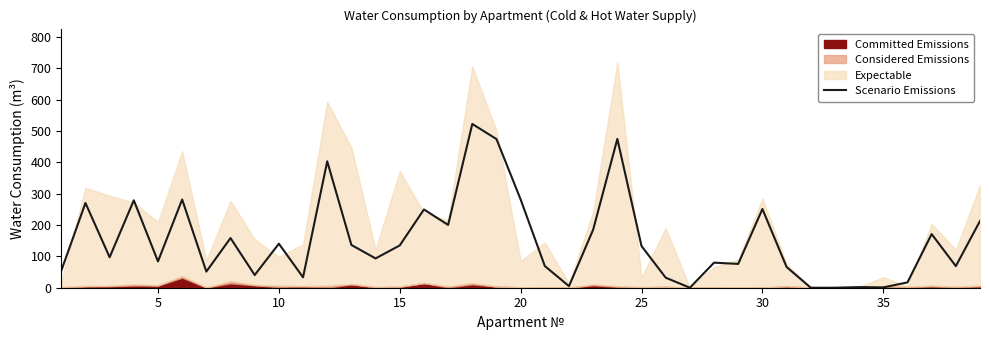

How many values are below 97?

19